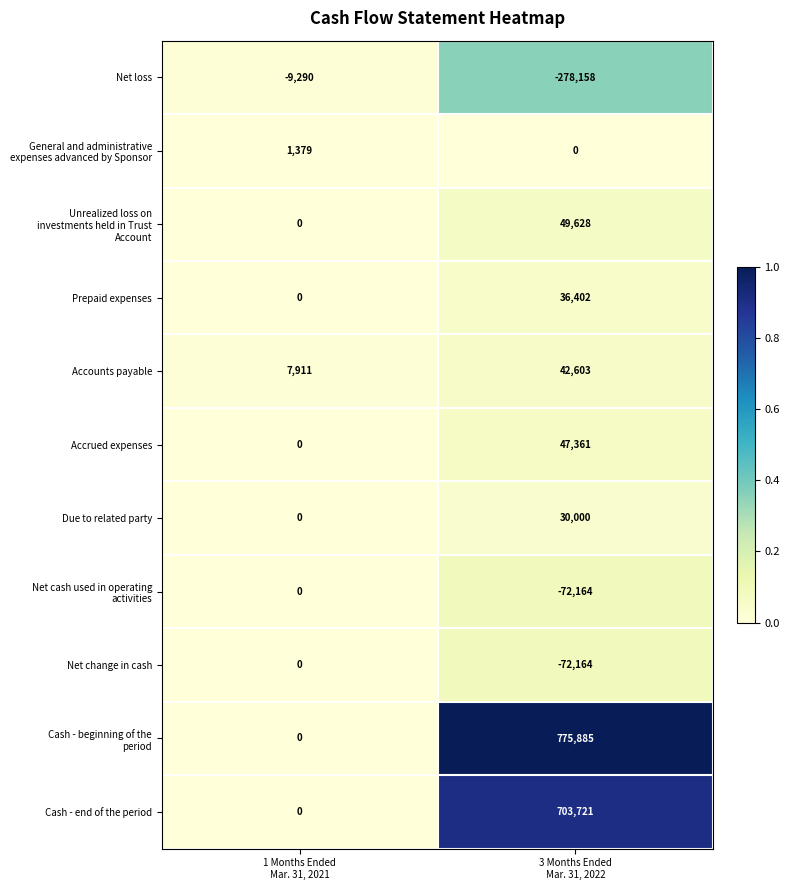

What is the difference between the maximum and minimum values in the Net loss series?

268868